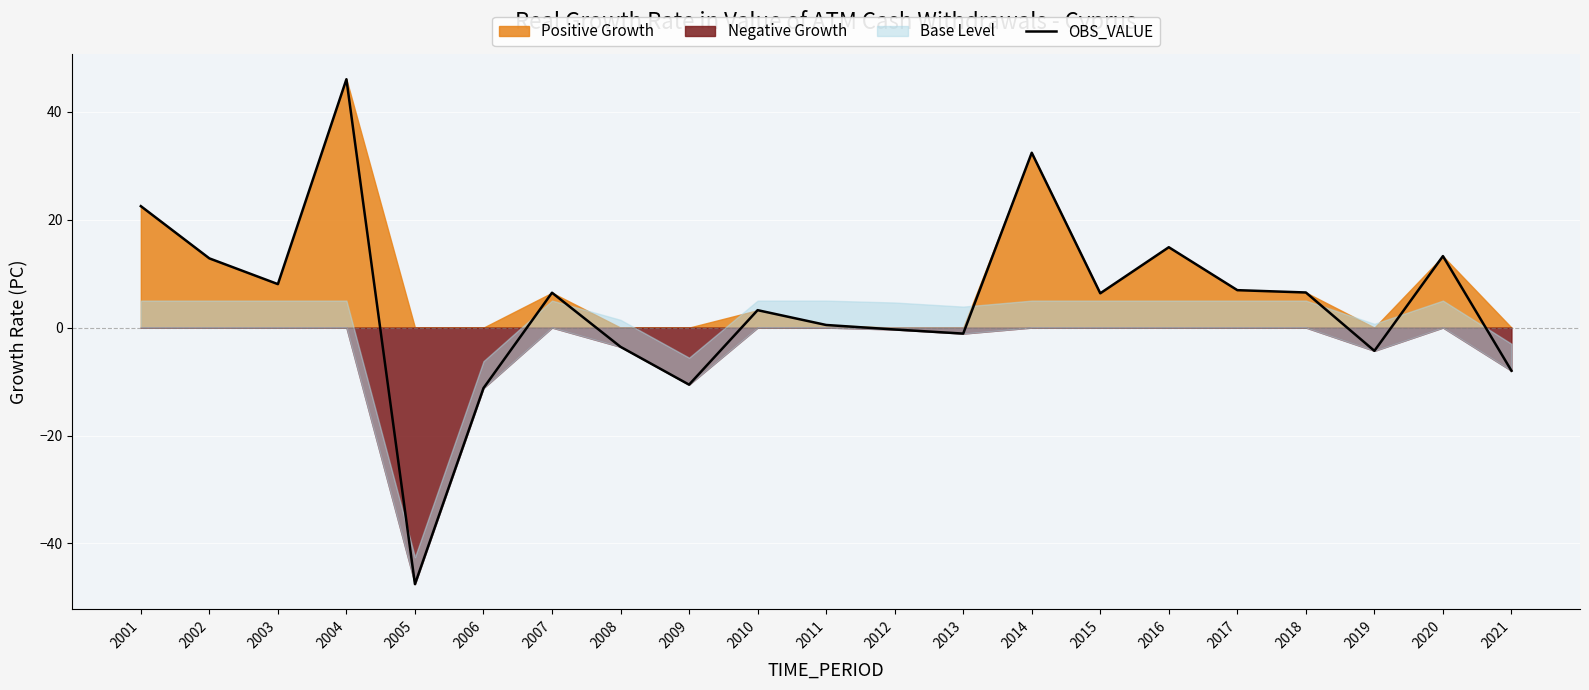

Count the number of categories in the chart.

21